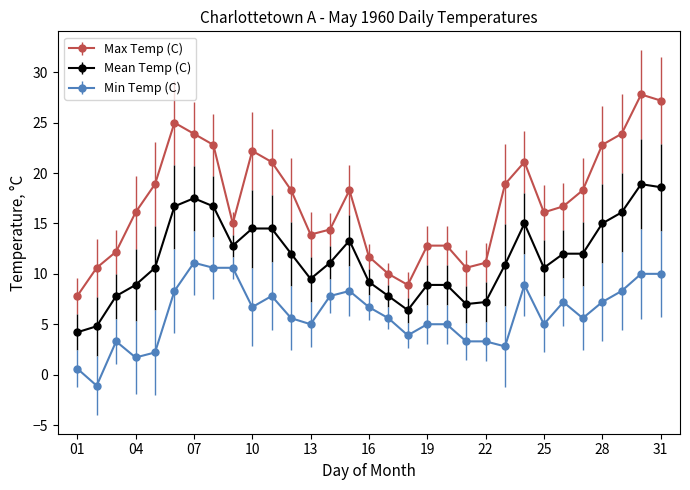

What is the average value of the Max Temp (C) series?

17.1